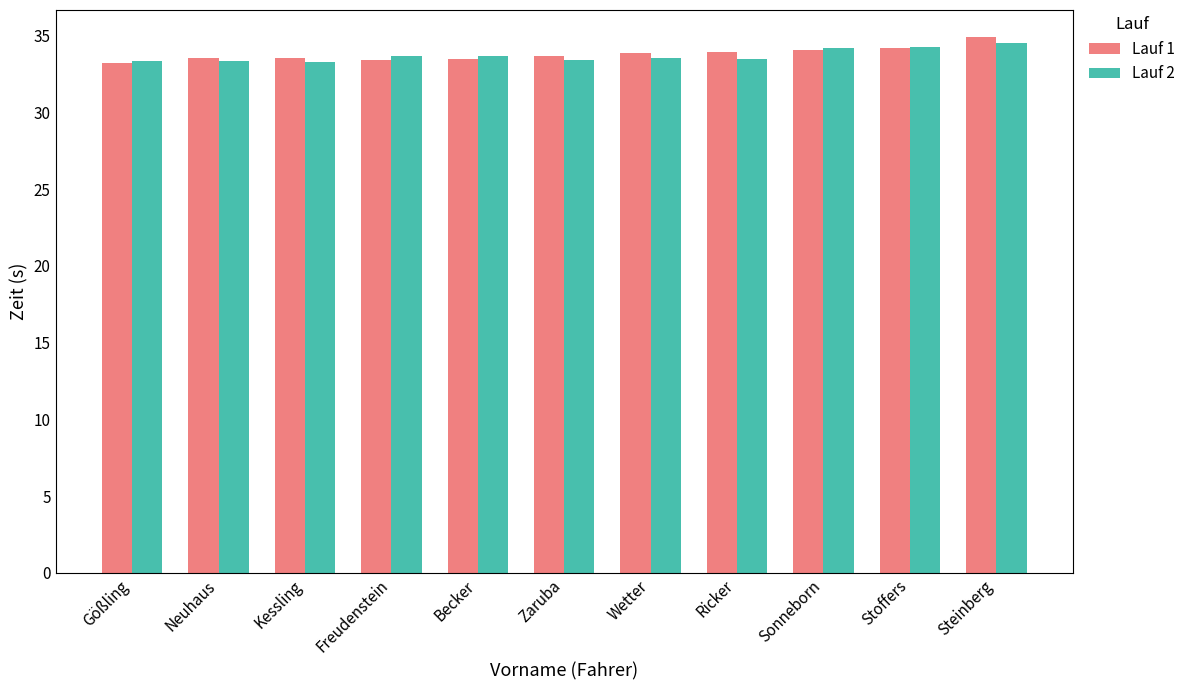

The value of Lauf 2 at Stoffers is 34.3. True or false?

True